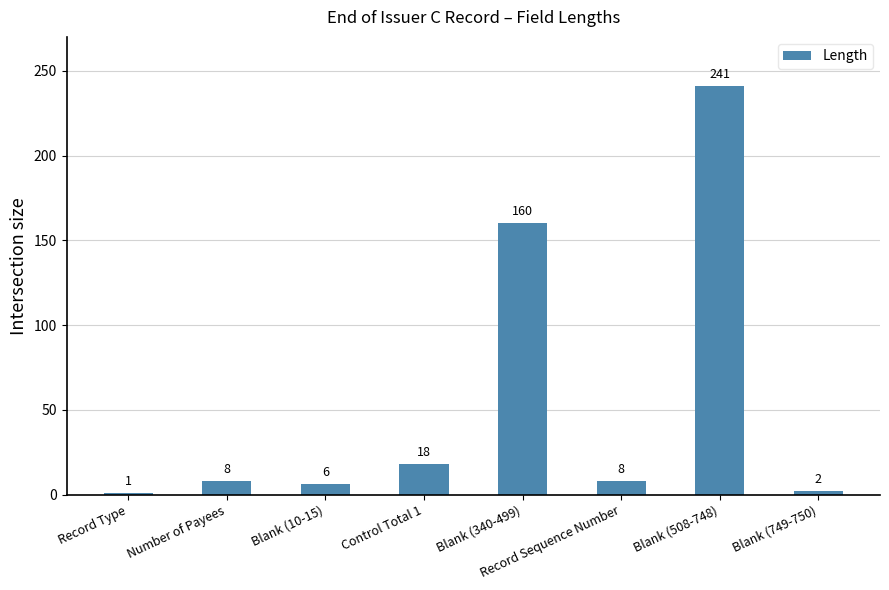

How many bars are there in total?

8